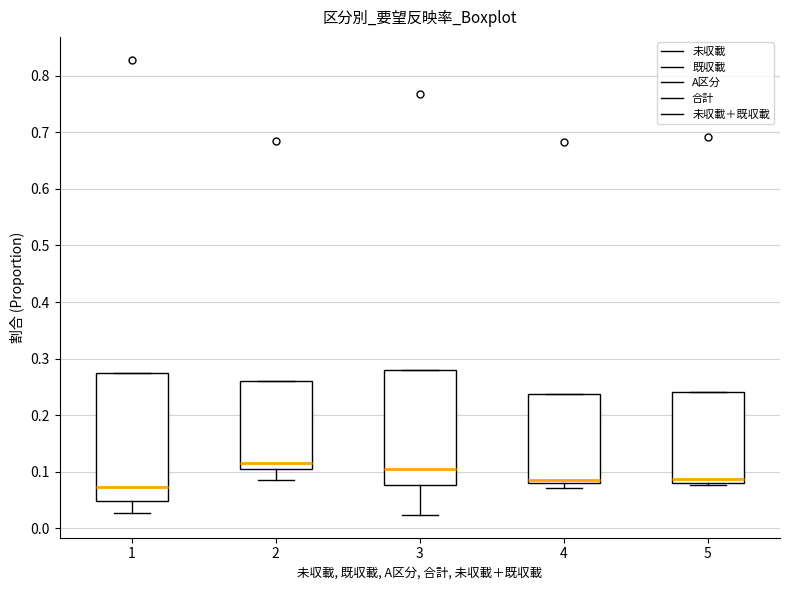

Reading left to right, read every box against the y-axis: the position of its median line, the range the box covers, and the ends of its whiskers. The values are not printed on the chart, so give them approximately, as read against the axis.

1: median 0.07, box 0.05 to 0.27, whiskers 0.03 to 0.27
2: median 0.12, box 0.11 to 0.26, whiskers 0.09 to 0.26
3: median 0.10, box 0.08 to 0.28, whiskers 0.02 to 0.28
4: median 0.09, box 0.08 to 0.24, whiskers 0.07 to 0.24
5: median 0.09, box 0.08 to 0.24, whiskers 0.08 (just below the box's lower edge) to 0.24